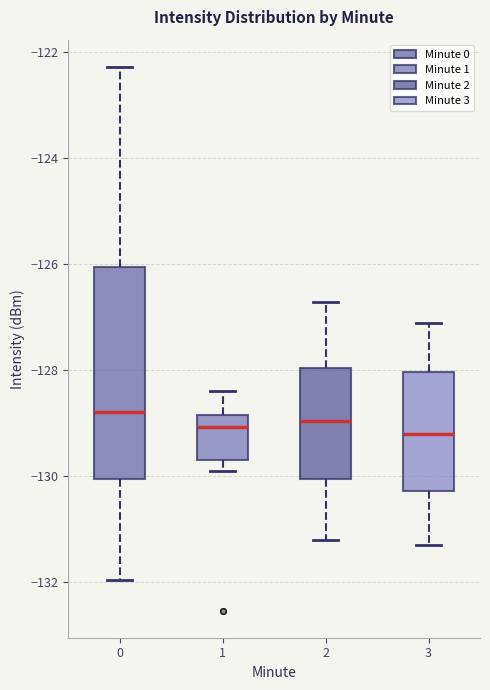

Comparing the boxes themselves (not the whiskers), which one is the tallest?

0